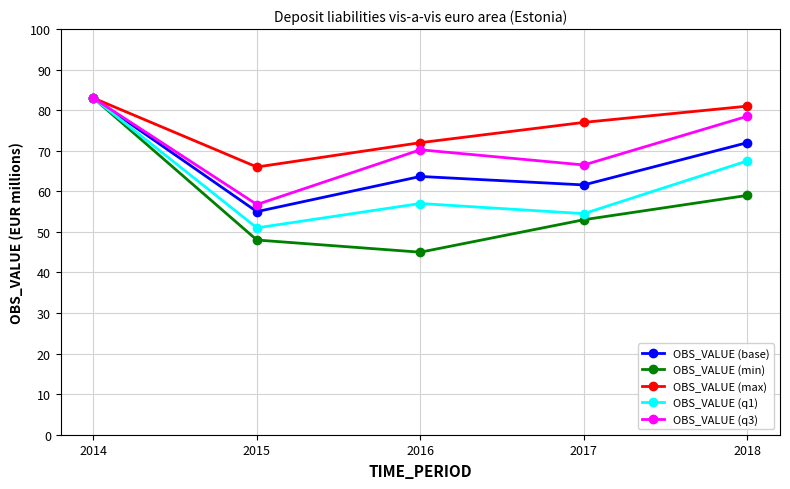

True or false: OBS_VALUE (max) has a value of 83.0 at 2014.

True